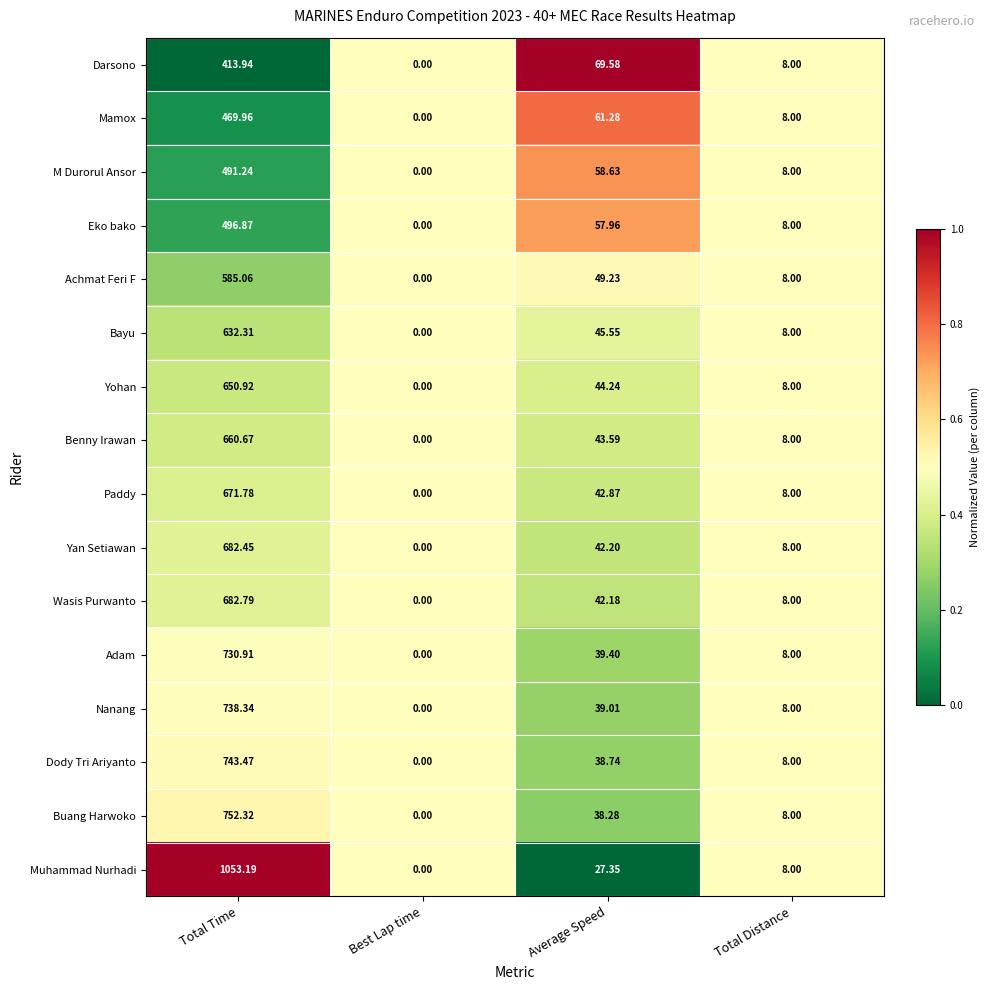

At which category is the sum across all series the highest?

Total Time